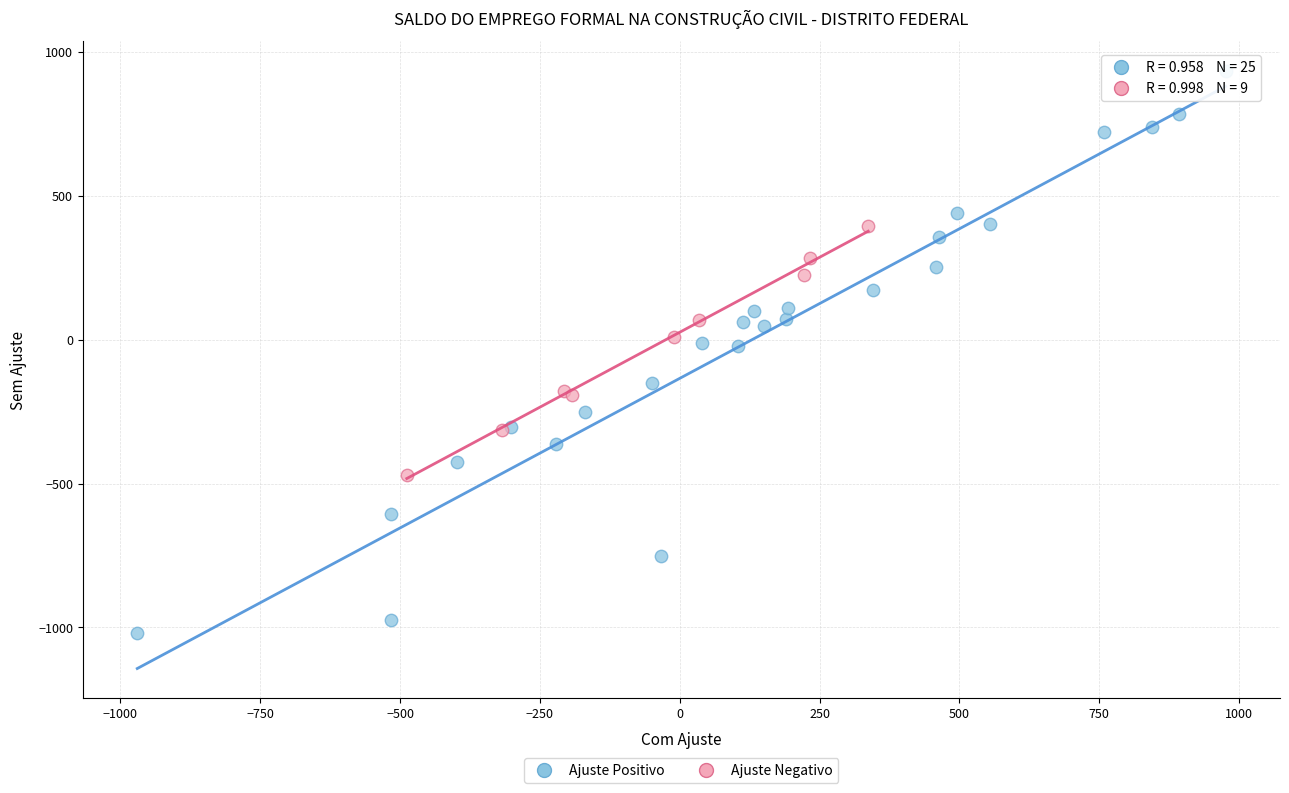

Which series has the largest Y range (max minus min)?

Ajuste Positivo